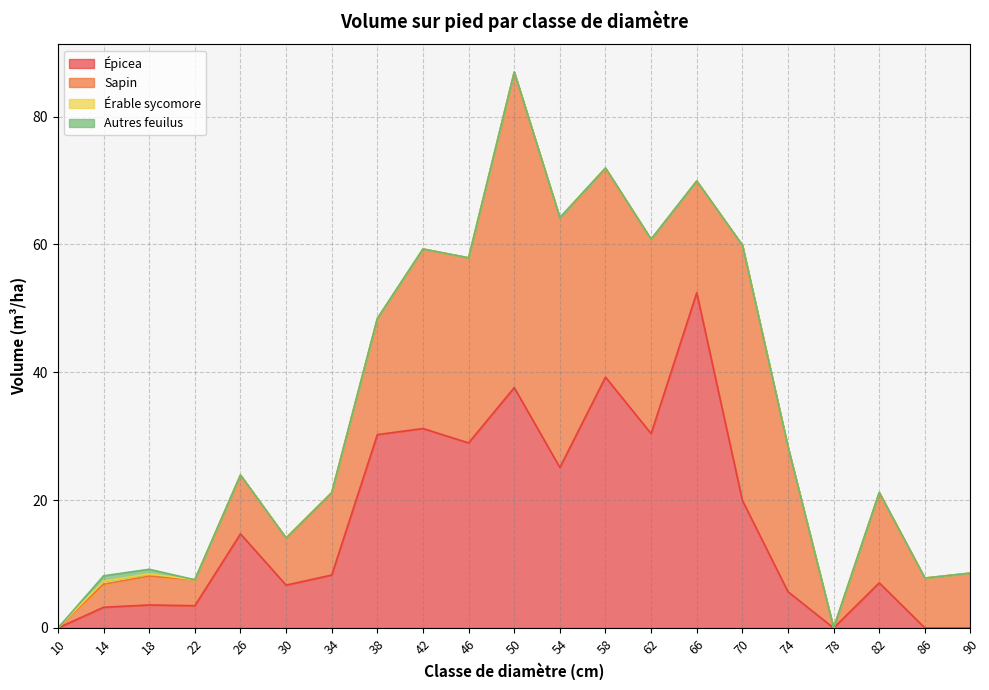

How many values in the Autres feuilus series exceed 0?

2